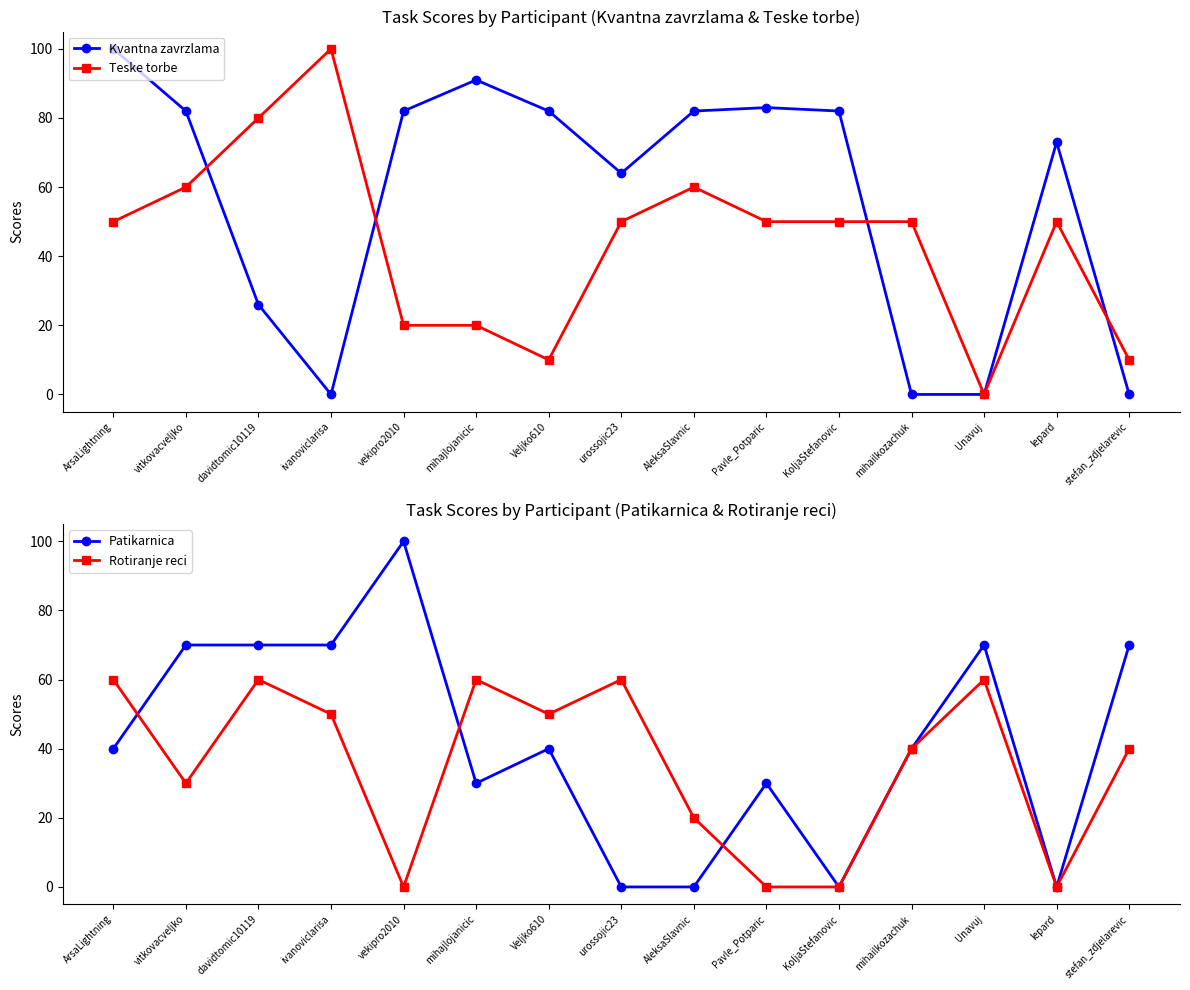

How many times do Patikarnica and Teske torbe cross each other?

7